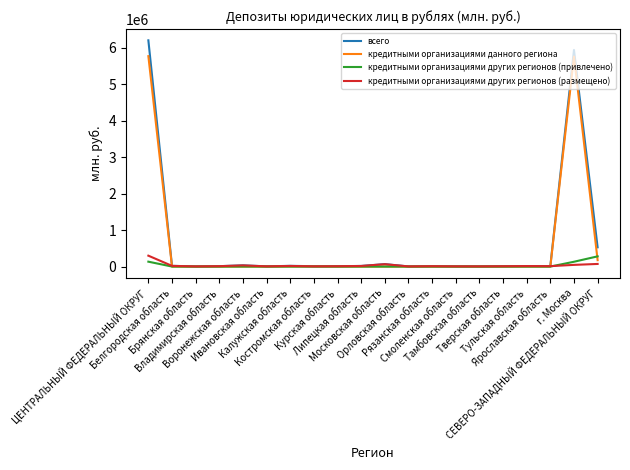

Which series has the widest spread of values?

всего